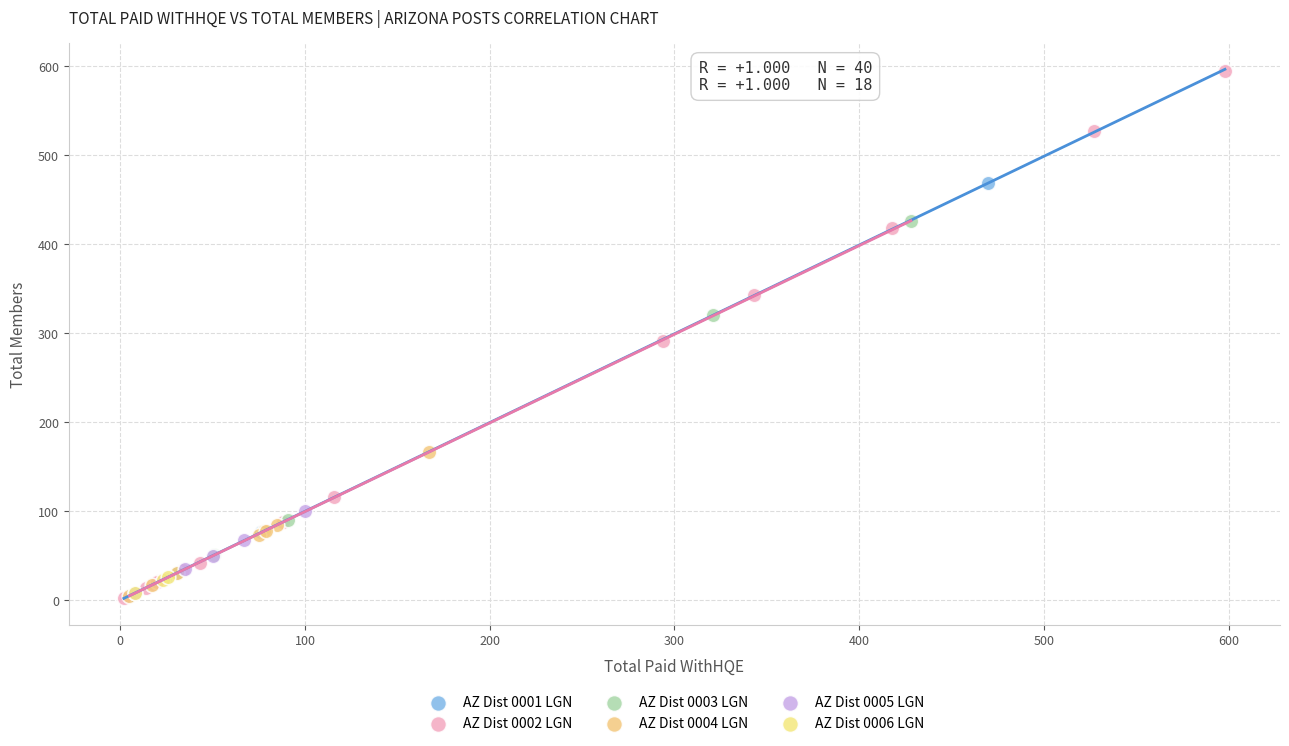

Which series has the widest spread of Y values?

AZ Dist 0002 LGN